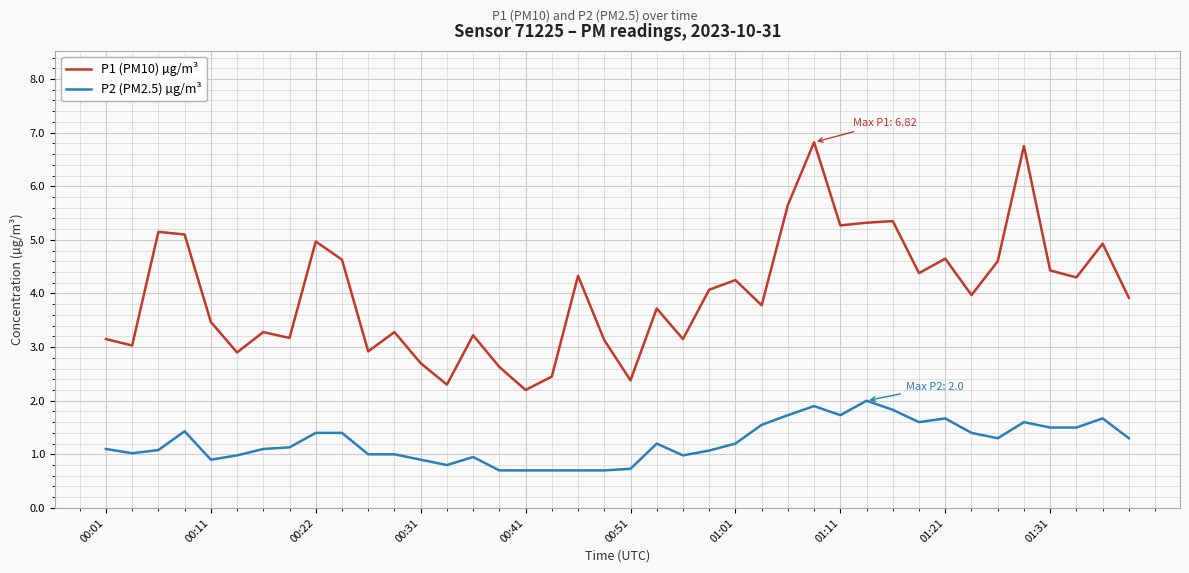

Which series has the widest spread of values?

P1 (PM10) µg/m³